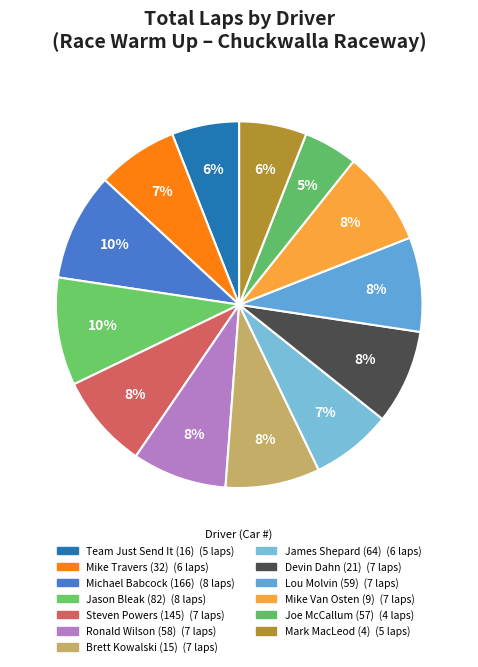

True or false: Michael Babcock (166) accounts for 10% of the total.

True